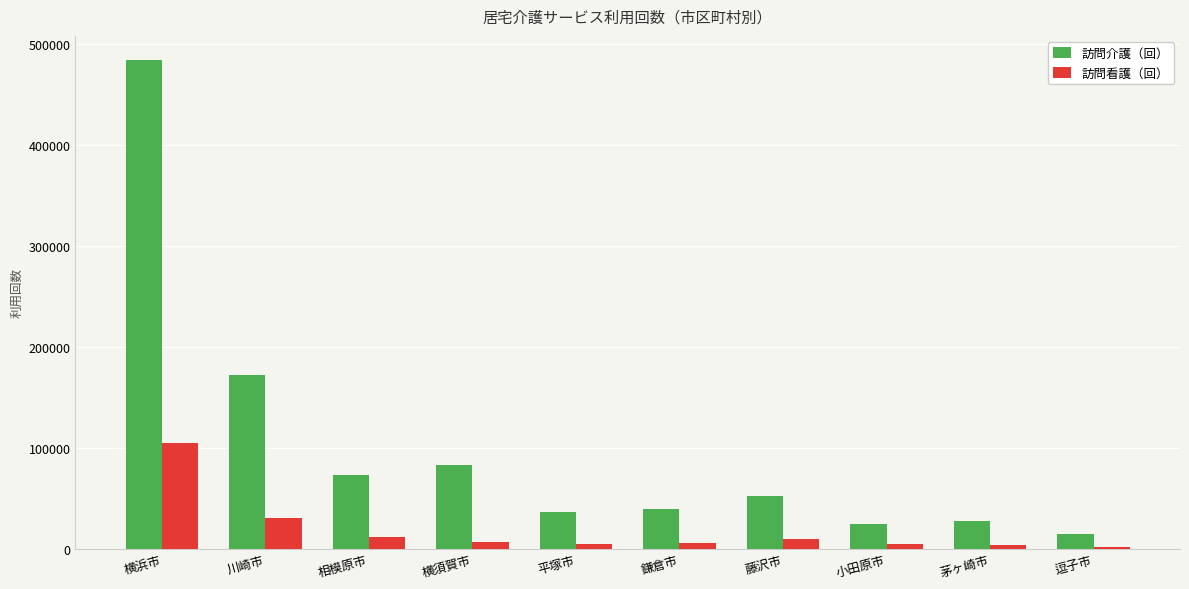

What value does the 訪問看護（回） series have at 横浜市?

104971